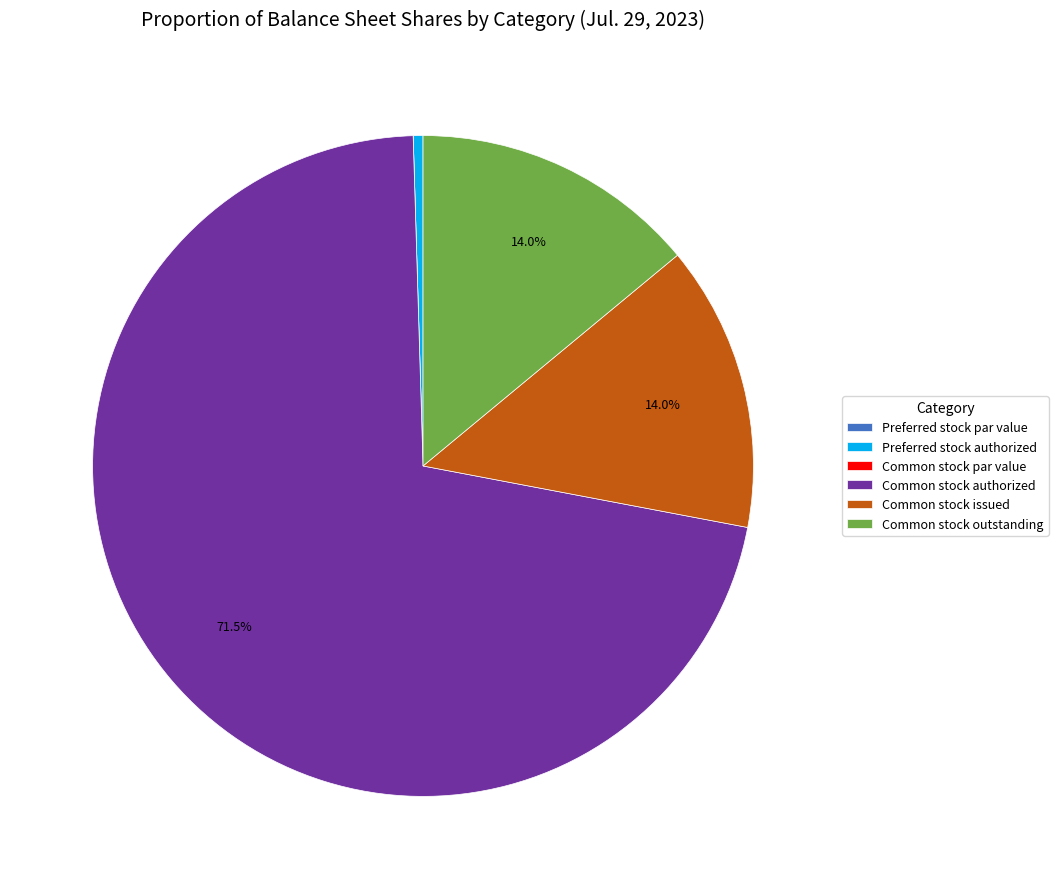

Approximately how many times larger is the value at Common stock authorized compared to Common stock outstanding?

5.1